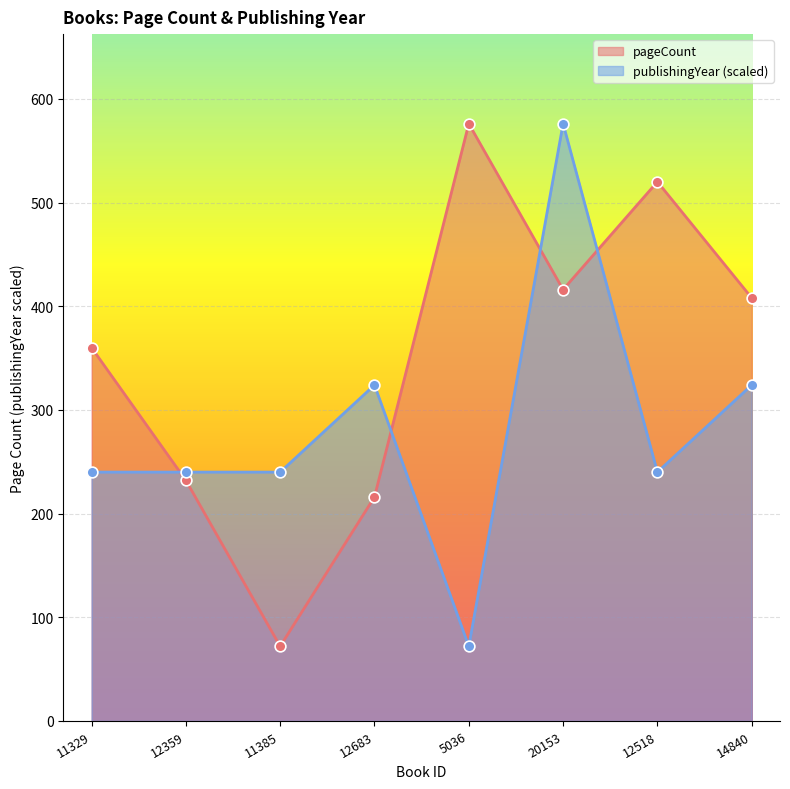

Which series reaches the maximum Y coordinate?

pageCount